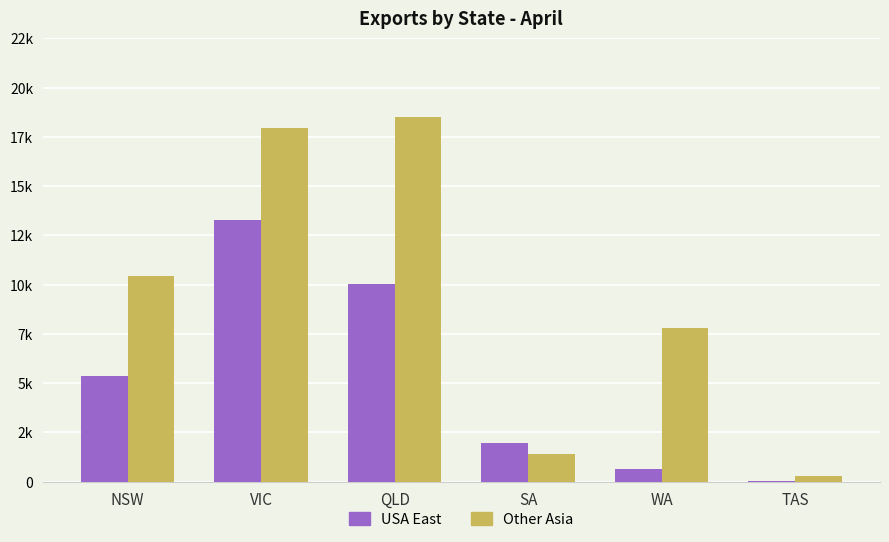

Reading left to right, list all the values displayed in this chart.

USA East: NSW=5351	VIC=13295	QLD=10023	SA=1938	WA=634	TAS=25
Other Asia: NSW=10439	VIC=17972	QLD=18520	SA=1415	WA=7773	TAS=288